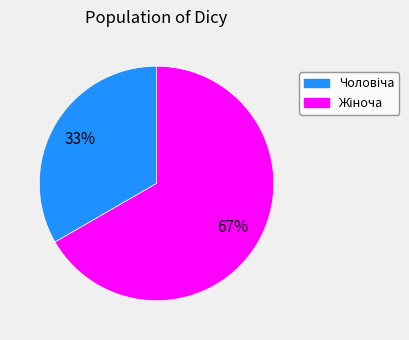

Is there any slice that represents more than half of the pie?

Yes